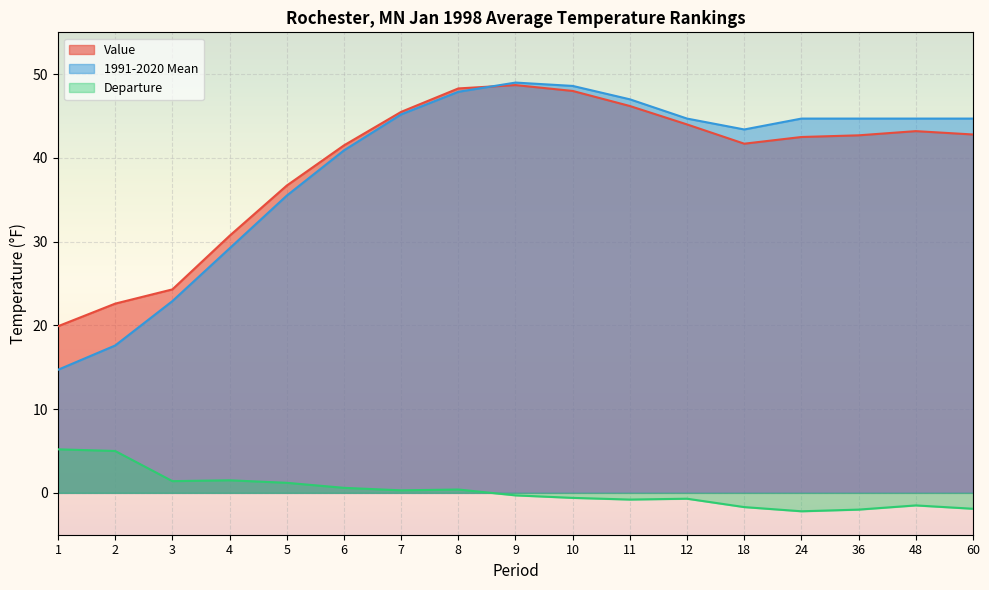

What is the difference between the second highest and minimum values in the Departure series?

7.2